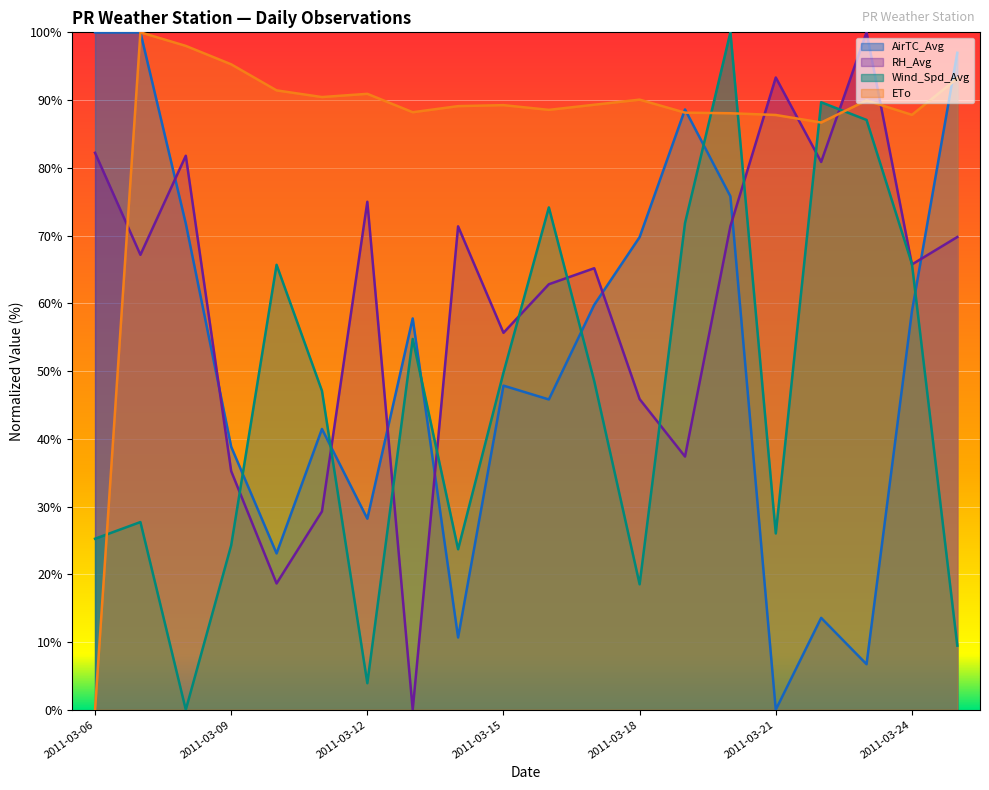

At which category does Wind_Spd_Avg reach its first local peak?

2011-03-07